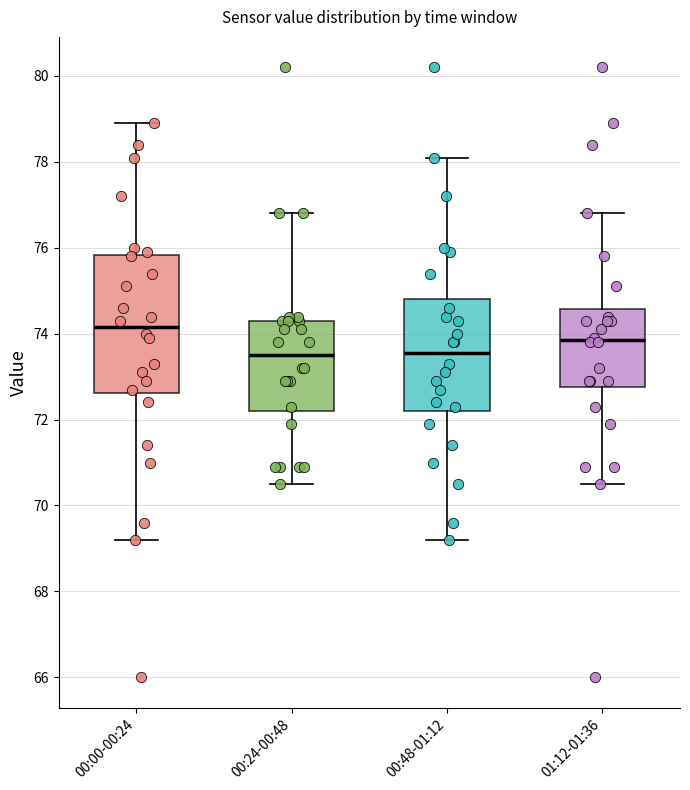

Reading left to right, transcribe this box plot: for each box, give where its median line is, the range the box spans, and where its two whiskers end, as read against the y-axis. The values are not printed on the chart, so give them approximately, as read against the axis.

00:00-00:24: median 74.2, box 72.6 to 75.8, whiskers 69.2 to 79.0
00:24-00:48: median 73.6, box 72.2 to 74.4, whiskers 70.6 to 76.8
00:48-01:12: median 73.6, box 72.2 to 74.8, whiskers 69.2 to 78.2
01:12-01:36: median 73.8, box 72.8 to 74.6, whiskers 70.6 to 76.8